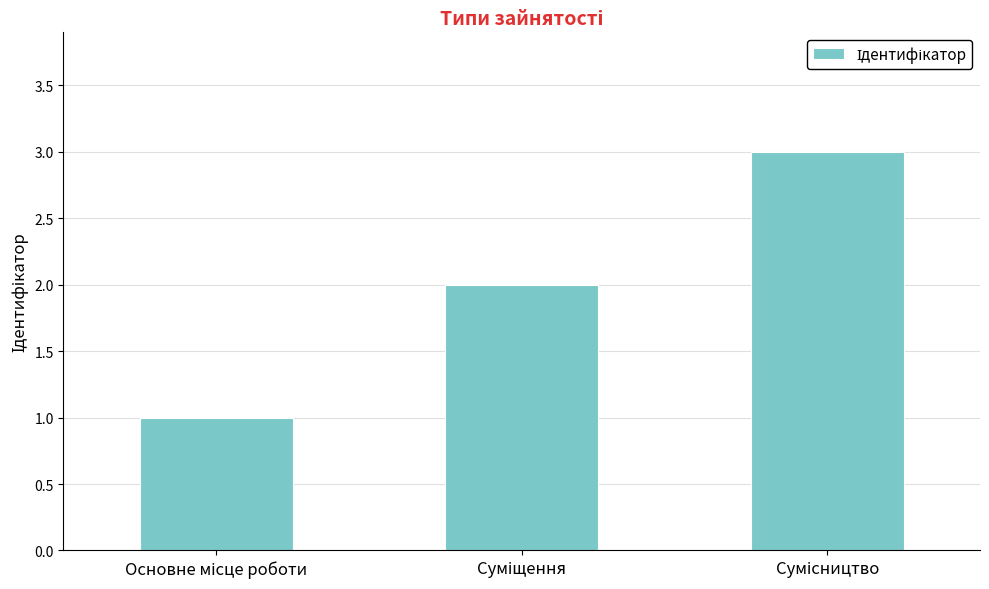

What is the sum of all values?

6